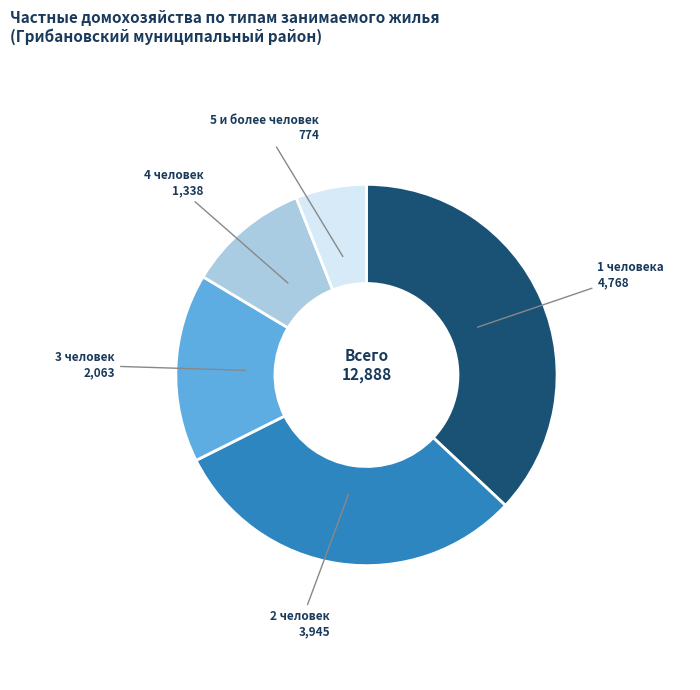

Is there a majority slice in this chart?

No